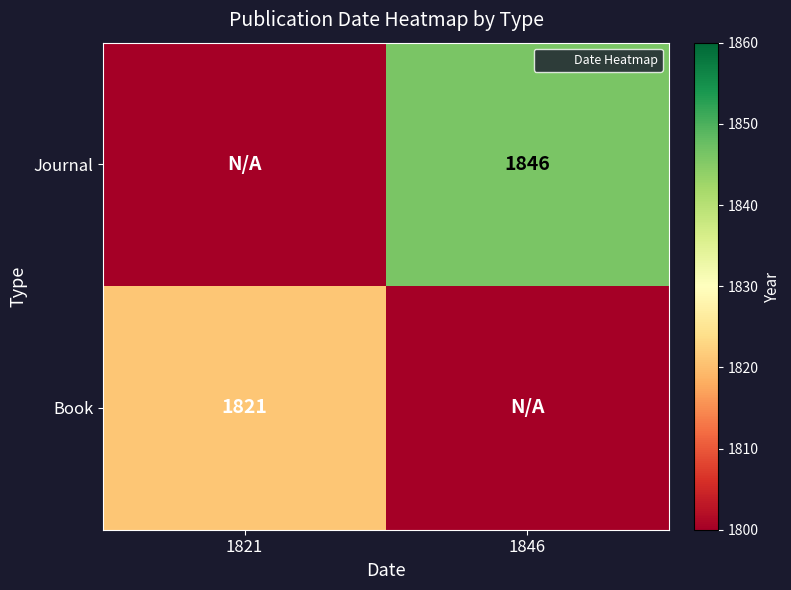

Count the number of data series in this chart.

2